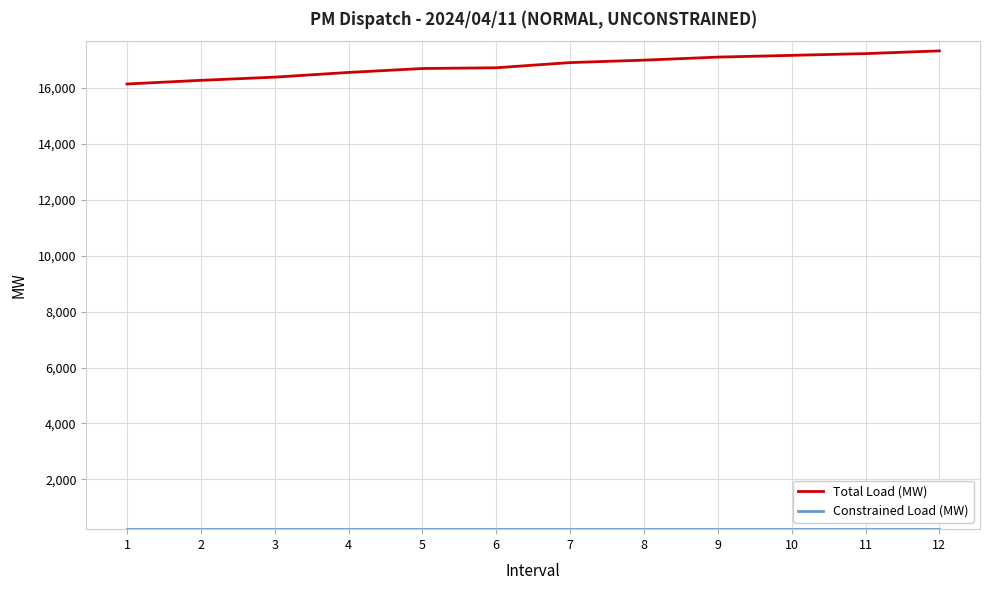

Which series has the largest range (max minus min)?

Total Load (MW)